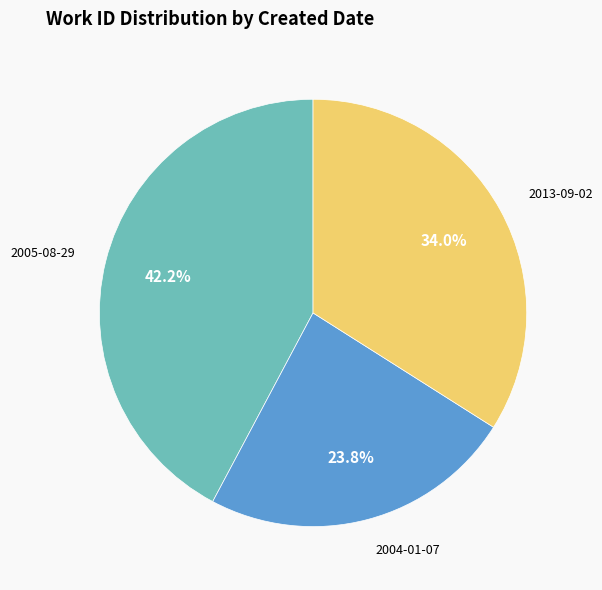

To the nearest percent, what portion does 2005-08-29 represent?

42%